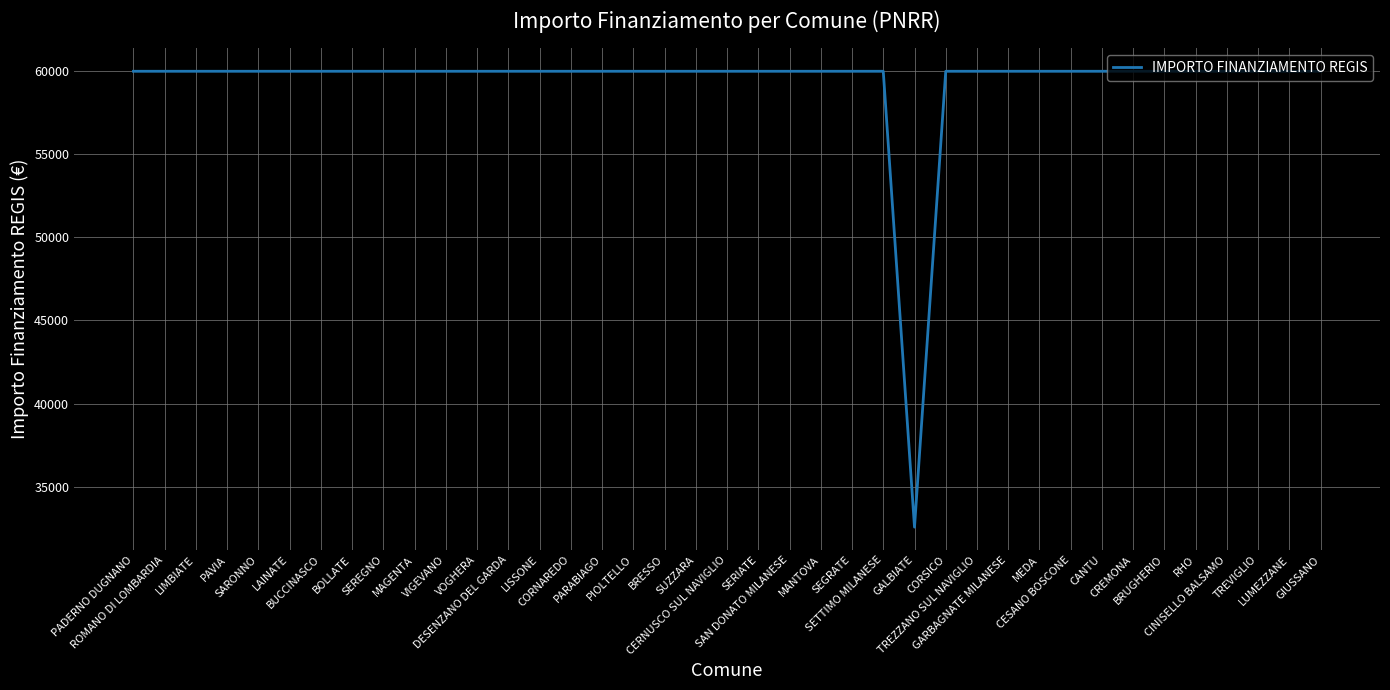

What is the maximum value shown in the chart?

59966